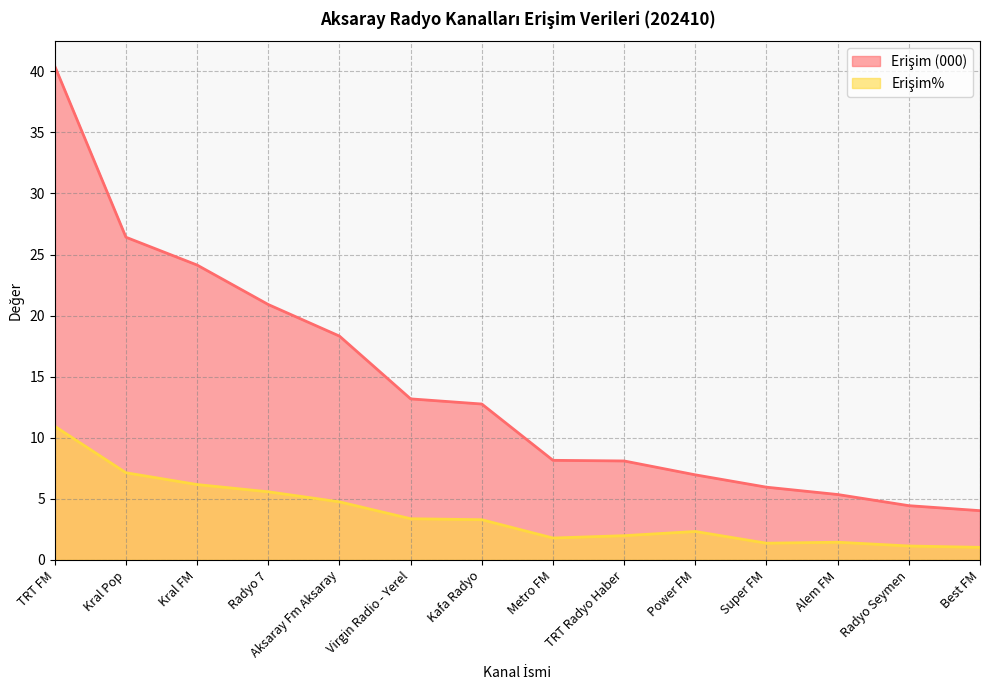

What is the total value across all series at Metro FM?

9.9